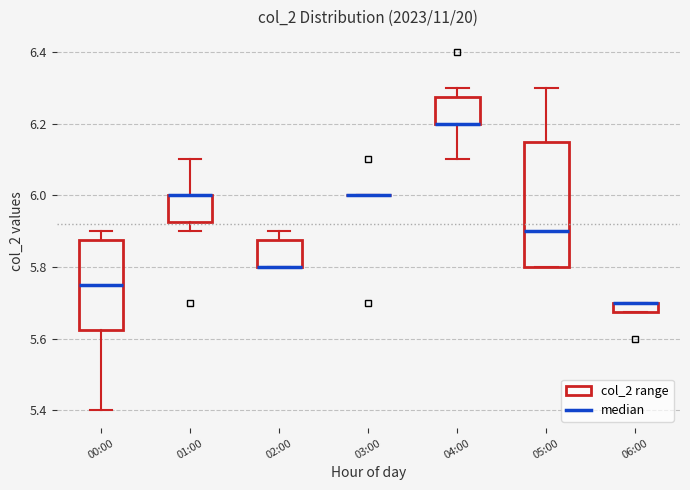

Comparing the boxes themselves (not the whiskers), which one is the tallest?

05:00